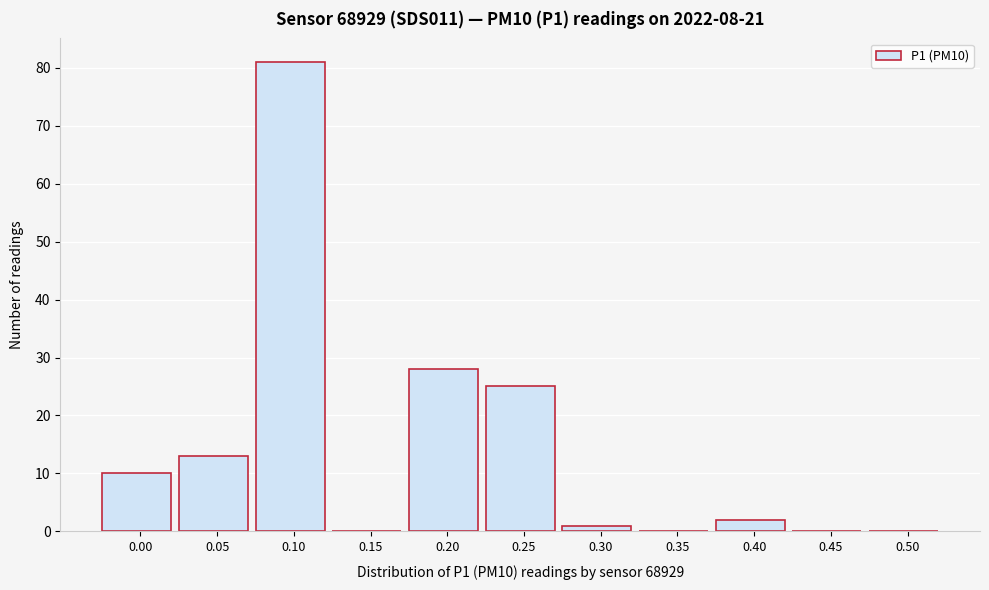

Reading right to left, transcribe all the data shown in this chart.

0.50=0	0.45=0	0.40=2	0.35=0	0.30=1	0.25=25	0.20=28	0.15=0	0.10=81	0.05=13	0.00=10